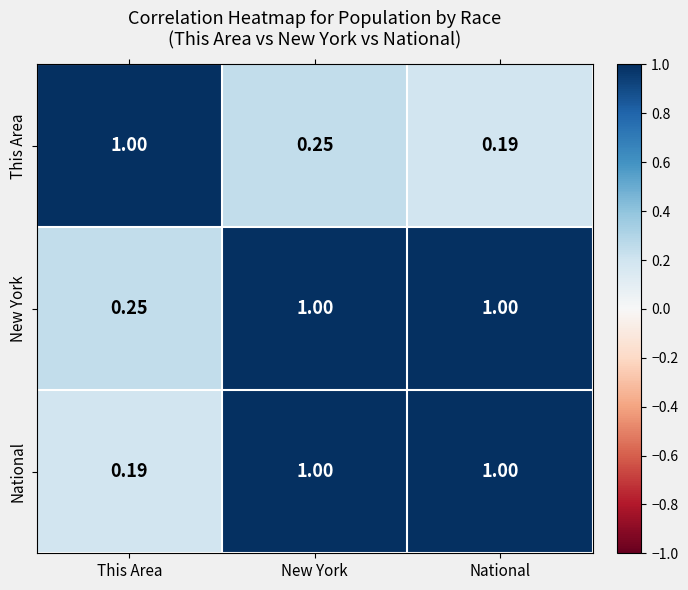

Between This Area and New York, which series saw the biggest shift?

National